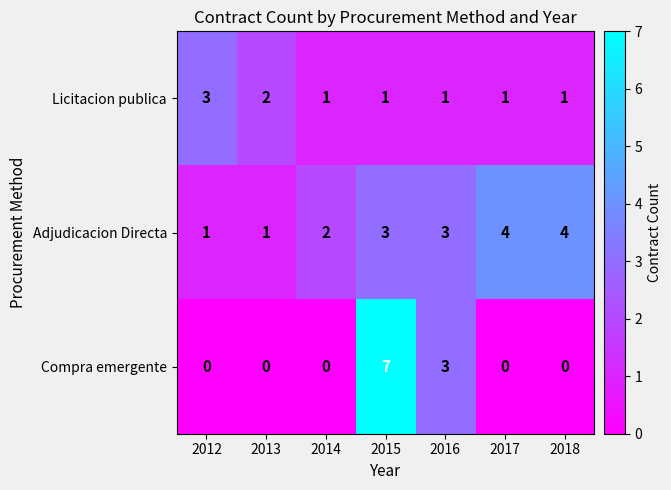

Rank the series at 2018 from highest to lowest value.

Adjudicacion Directa, Licitacion publica, Compra emergente